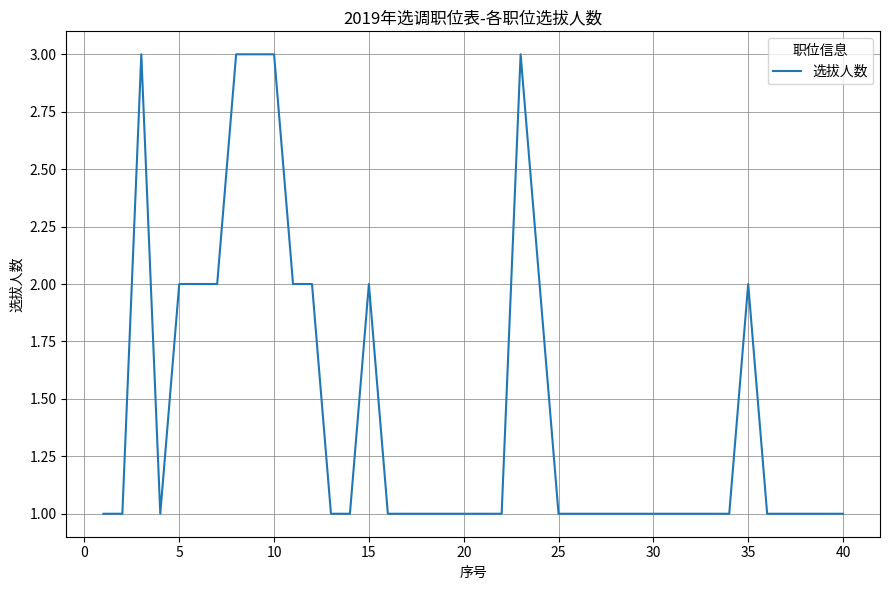

What is the greatest value displayed?

3